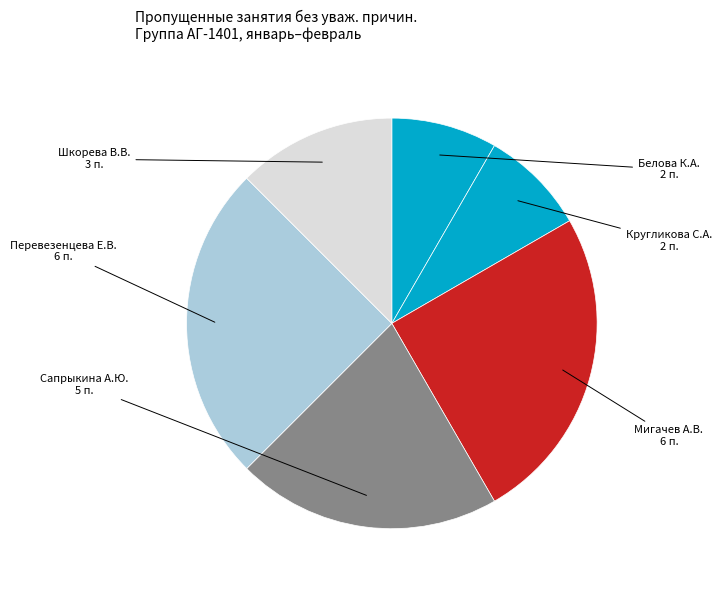

Count the number of slices in the pie.

6